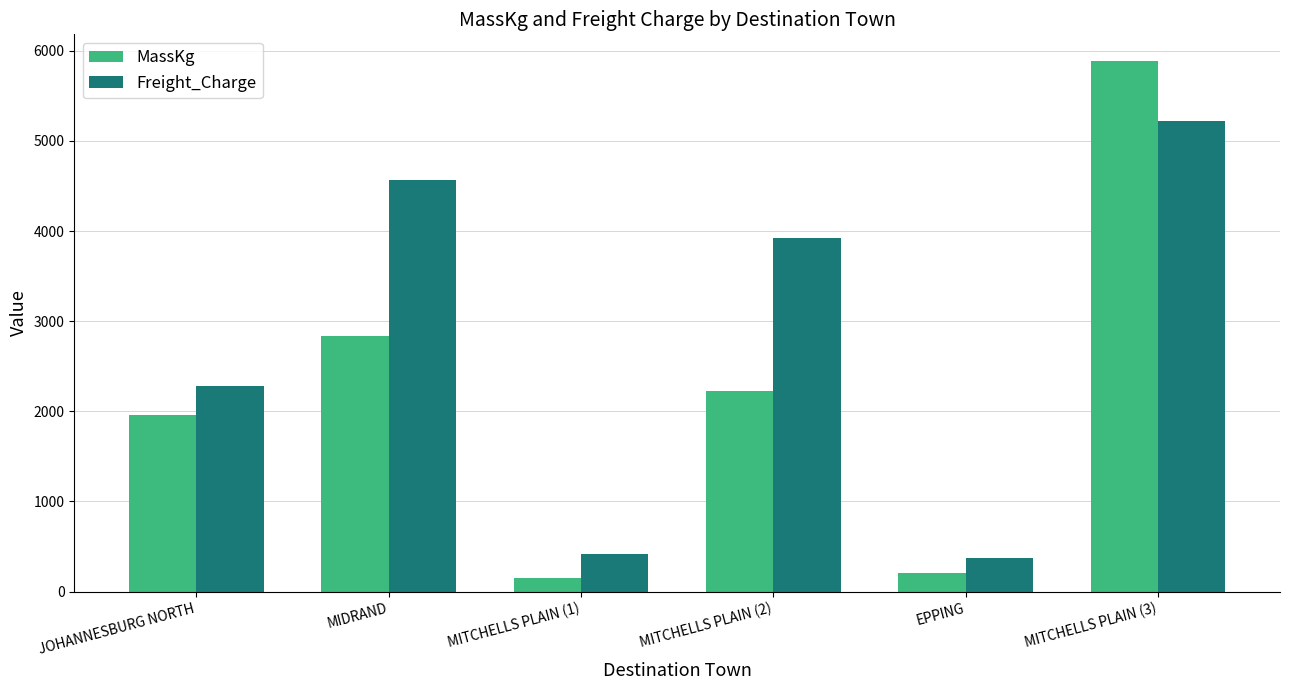

What position from the left is MIDRAND?

2